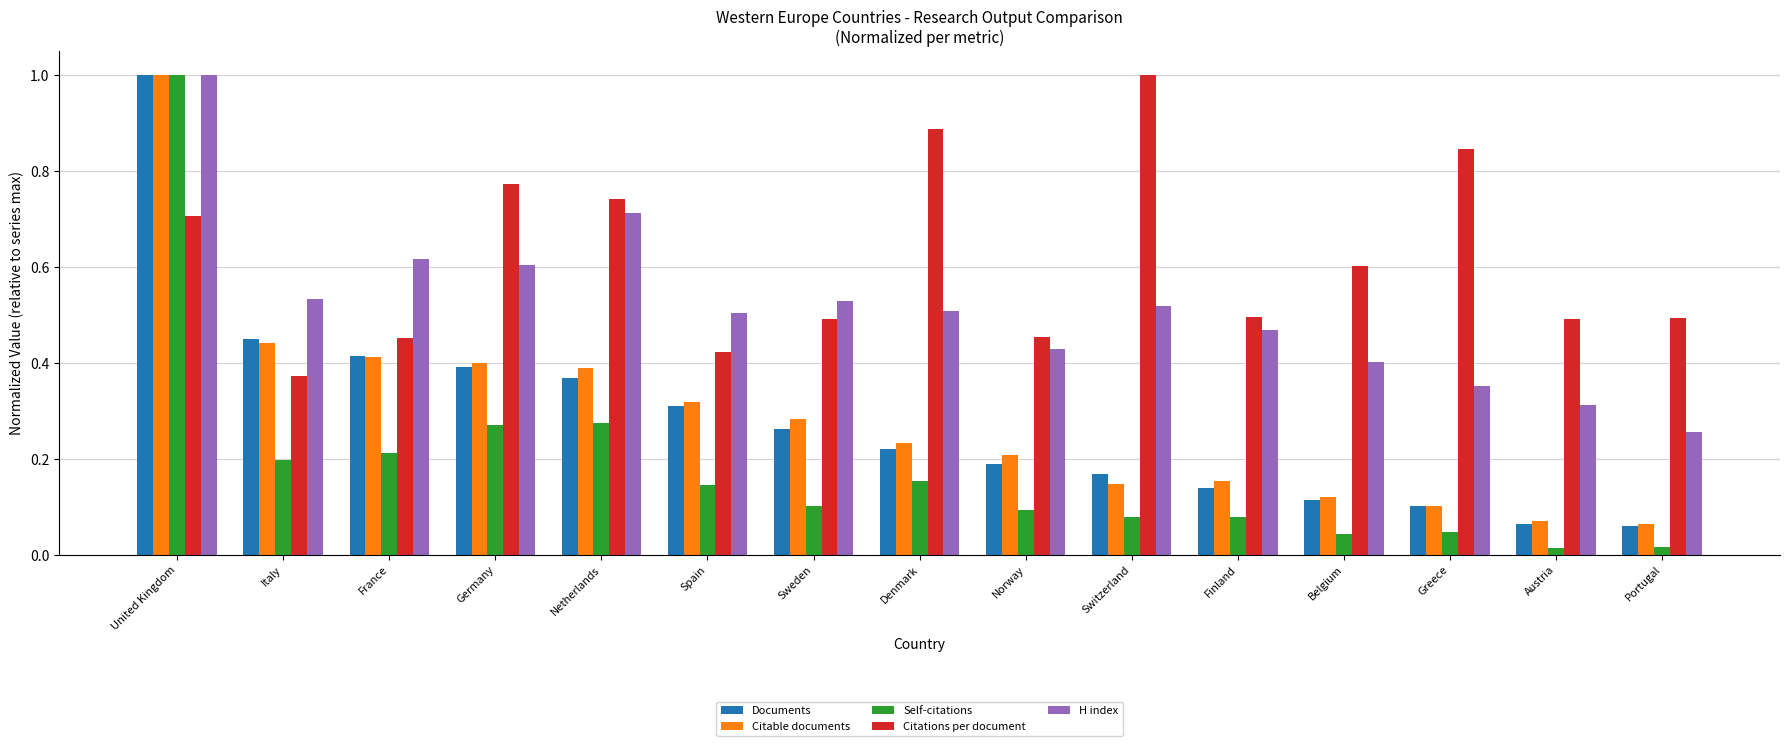

At which label is H index closest to 0?

Portugal